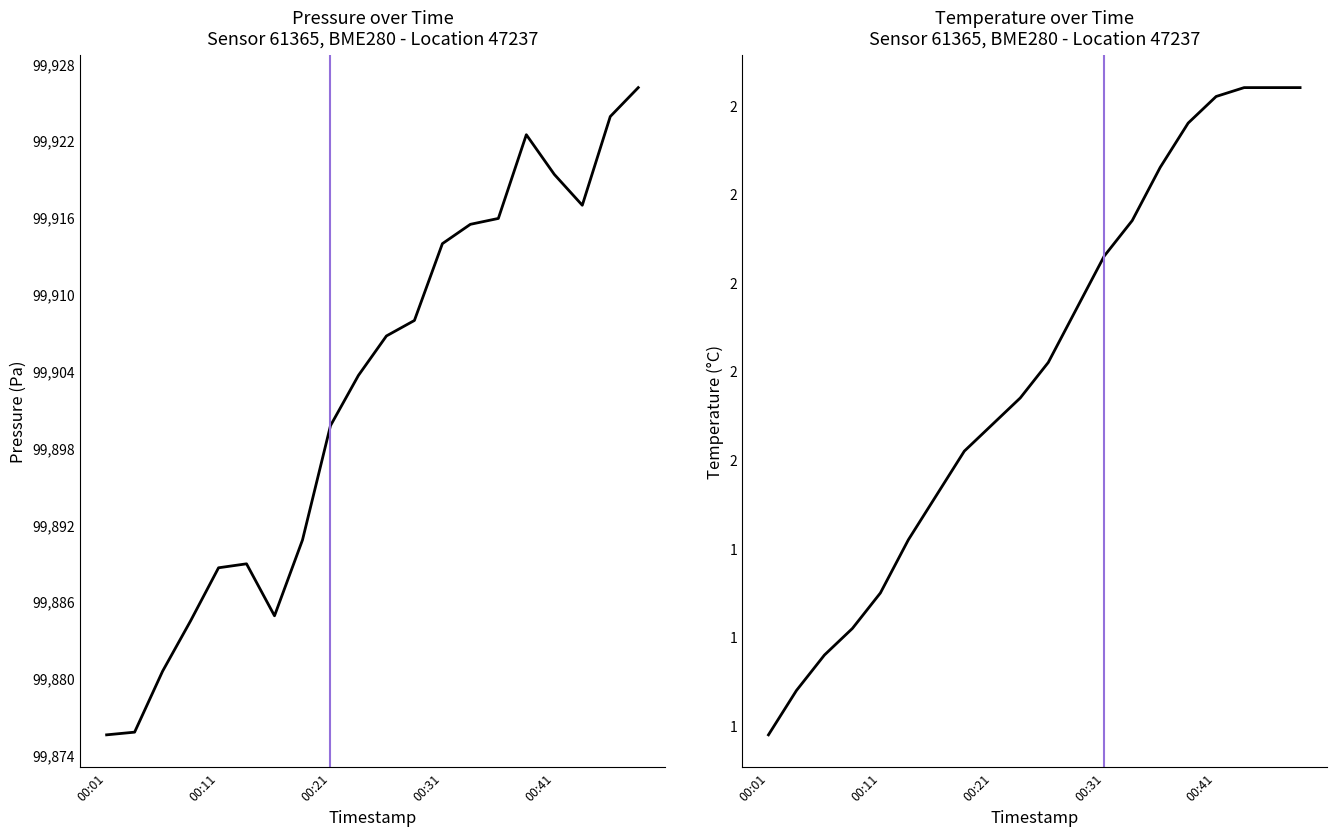

What position from the left is 00:21?

9